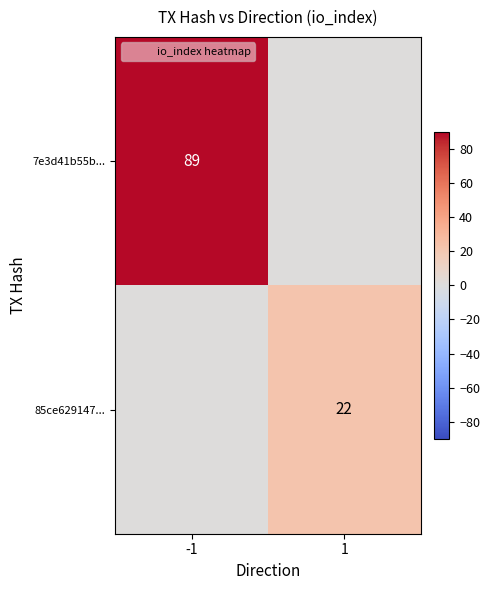

Which category has the lowest value in the 7e3d41b55b... series?

1